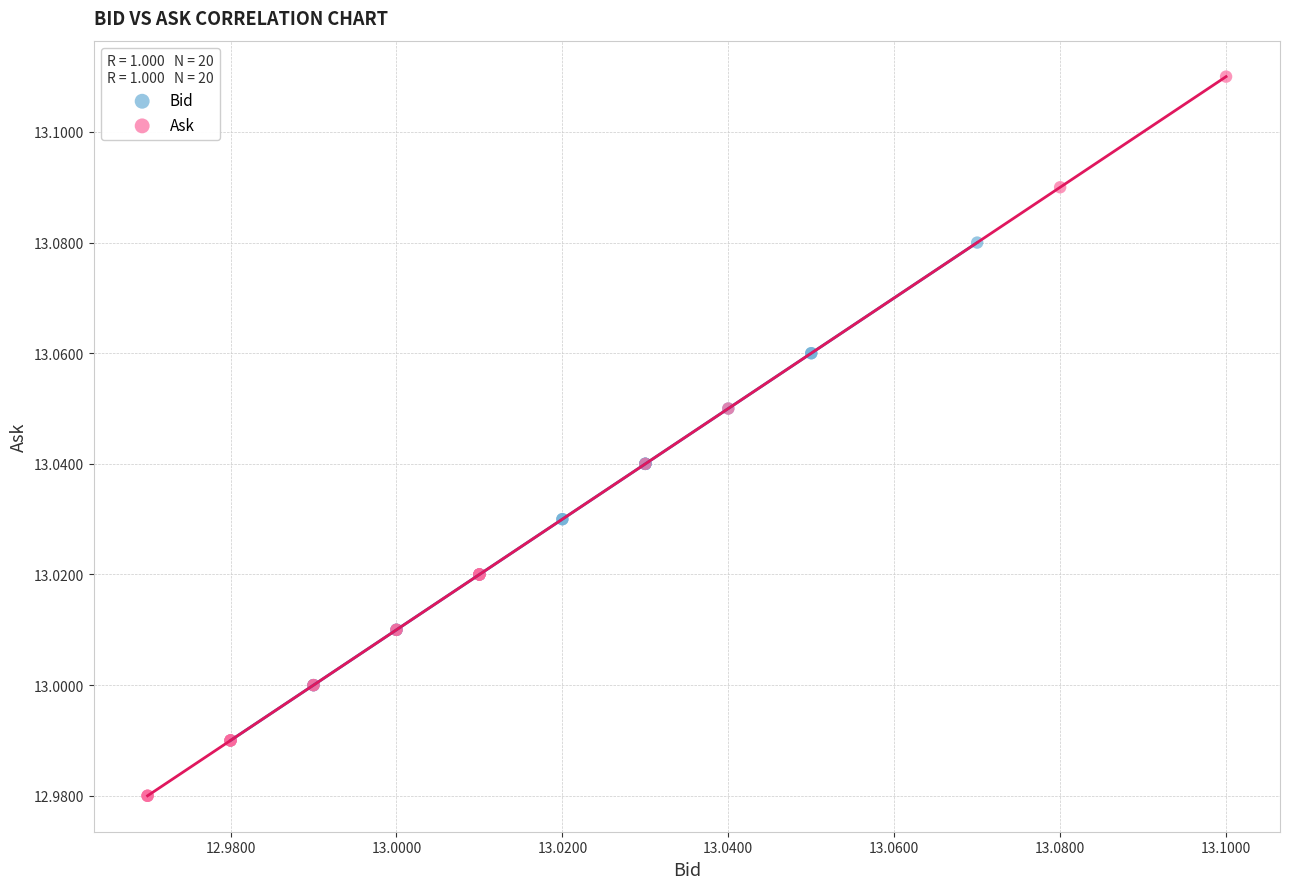

Which series contains the lowest Y value?

Ask